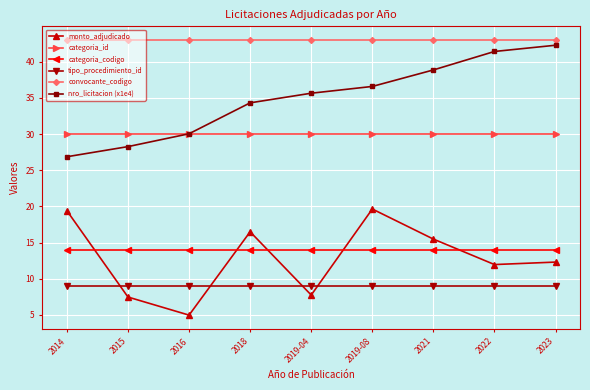

The nro_licitacion (x1e4) series shows 10.8 at 2015. True or false?

False